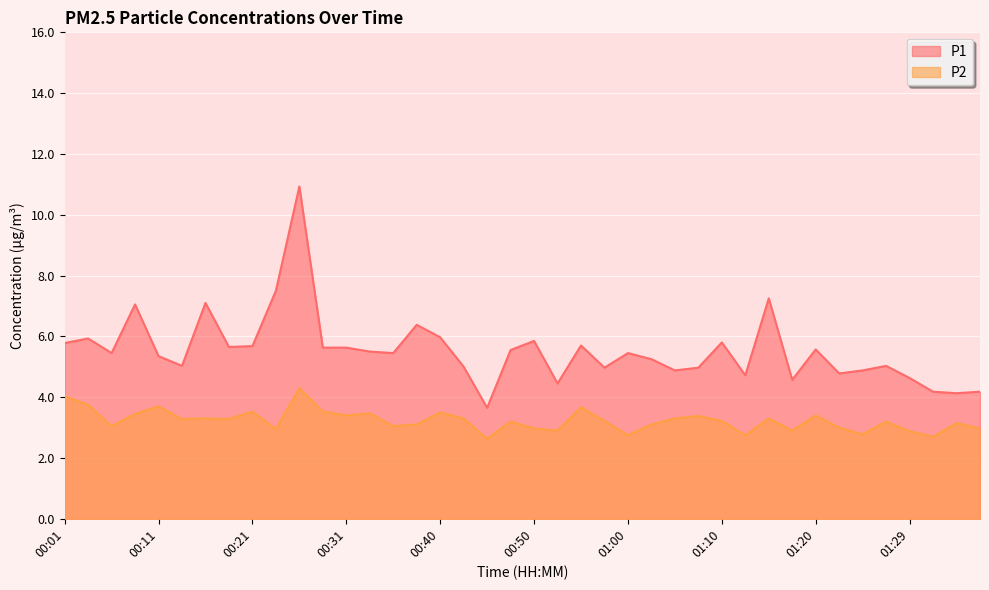

In P2, how many points are higher than both neighbors (excluding endpoints)?

13